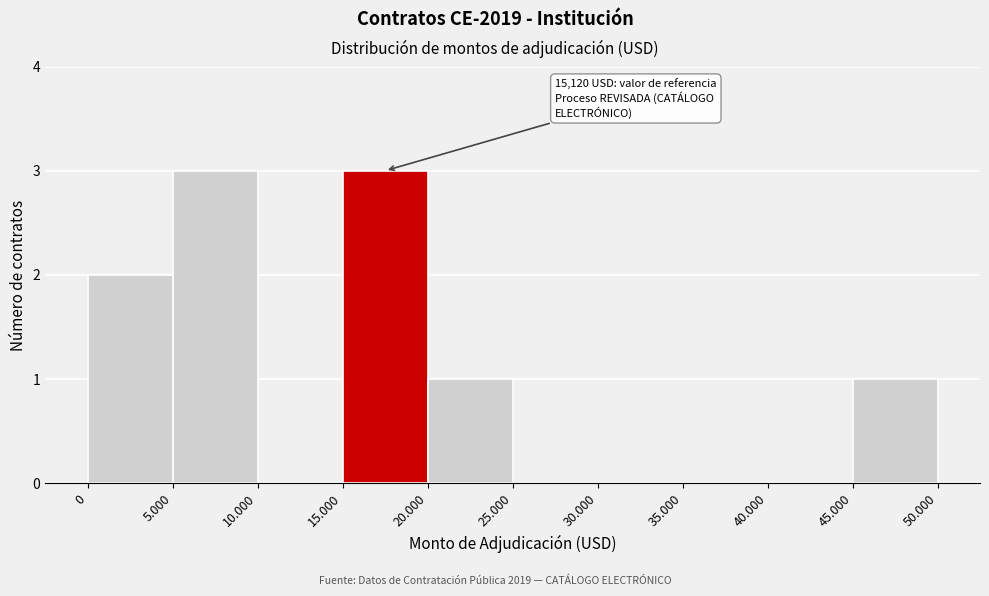

Reading left to right, what are all the values shown in this chart?

0=2	5.000=3	10.000=0	15.000=3	20.000=1	25.000=0	30.000=0	35.000=0	40.000=0	45.000=1